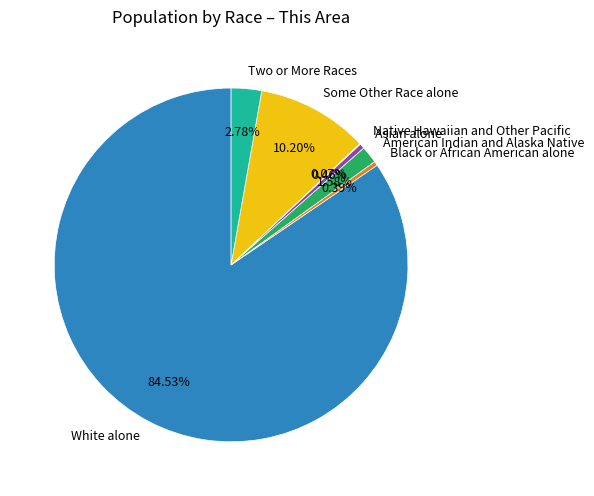

What percentage is the White alone slice, to the nearest percent?

85%